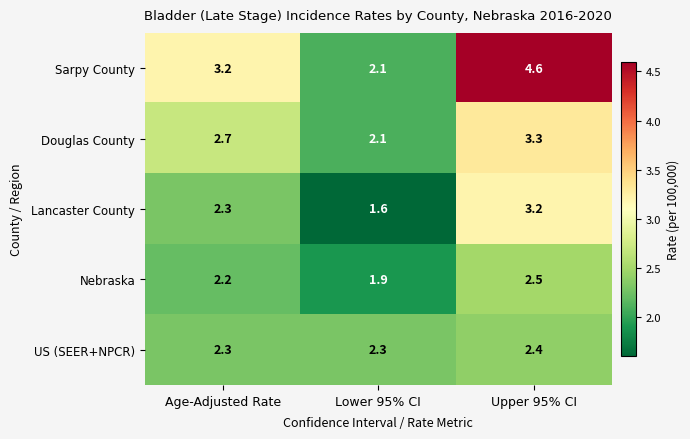

Reading left to right, list all the values displayed in this chart.

Sarpy County: 3.2	2.1	4.6
Douglas County: 2.7	2.1	3.3
Lancaster County: 2.3	1.6	3.2
Nebraska: 2.2	1.9	2.5
US (SEER+NPCR): 2.3	2.3	2.4